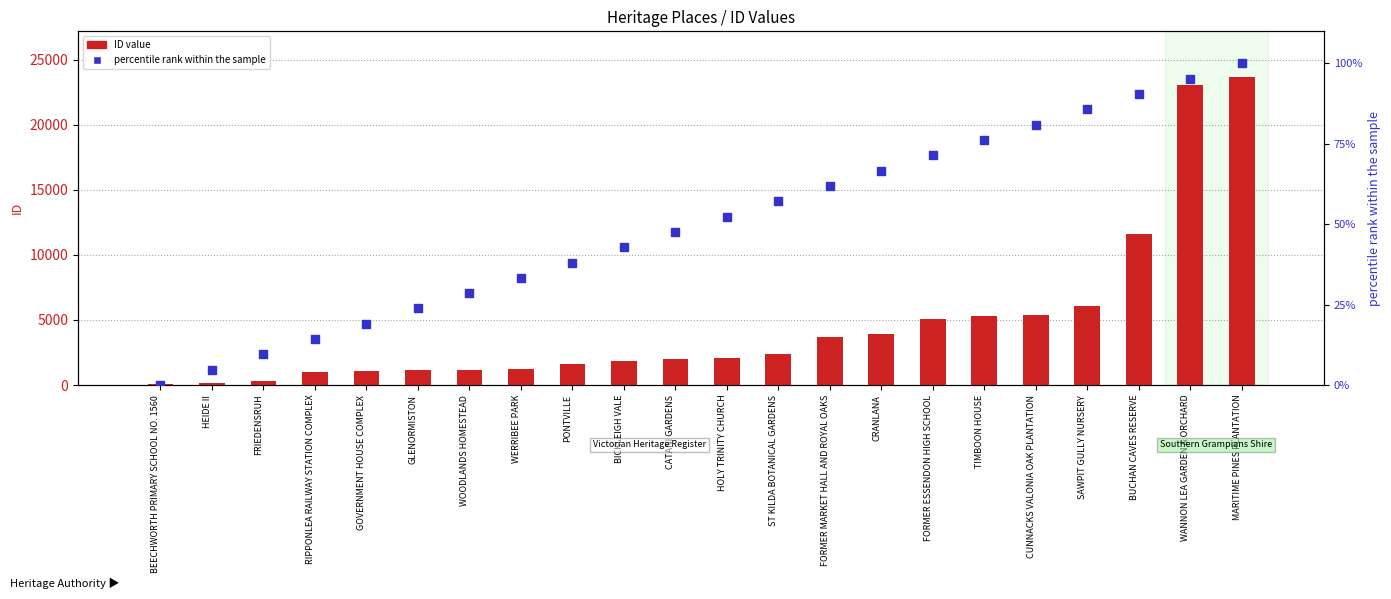

Which series contains the lowest Y value?

percentile rank within the sample